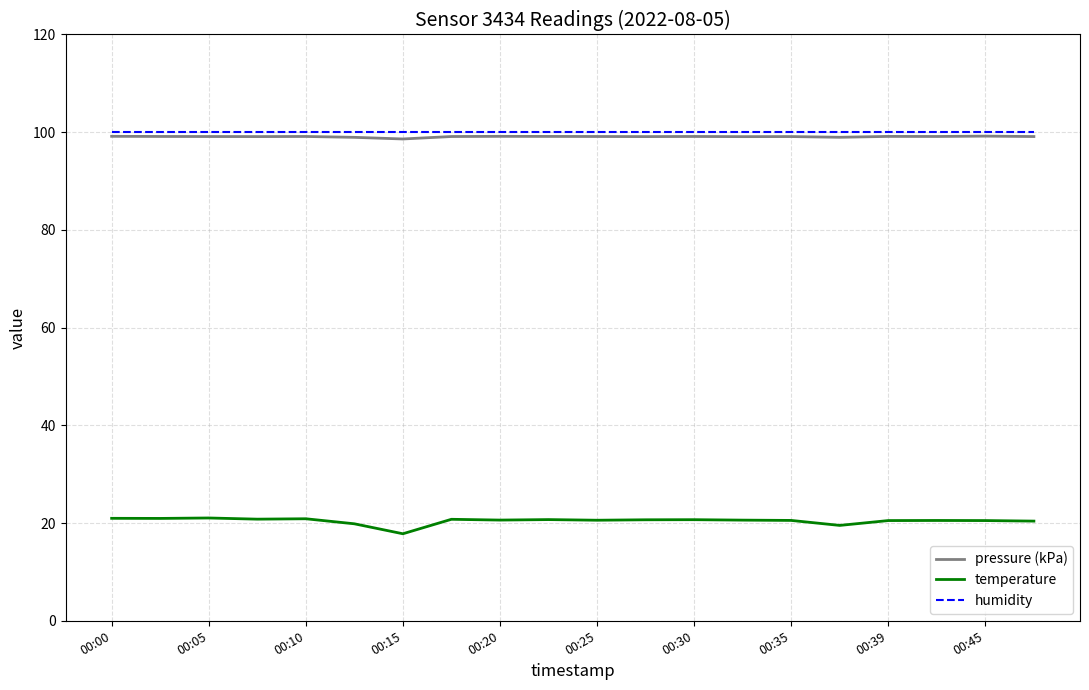

Which series has the widest spread of values?

temperature